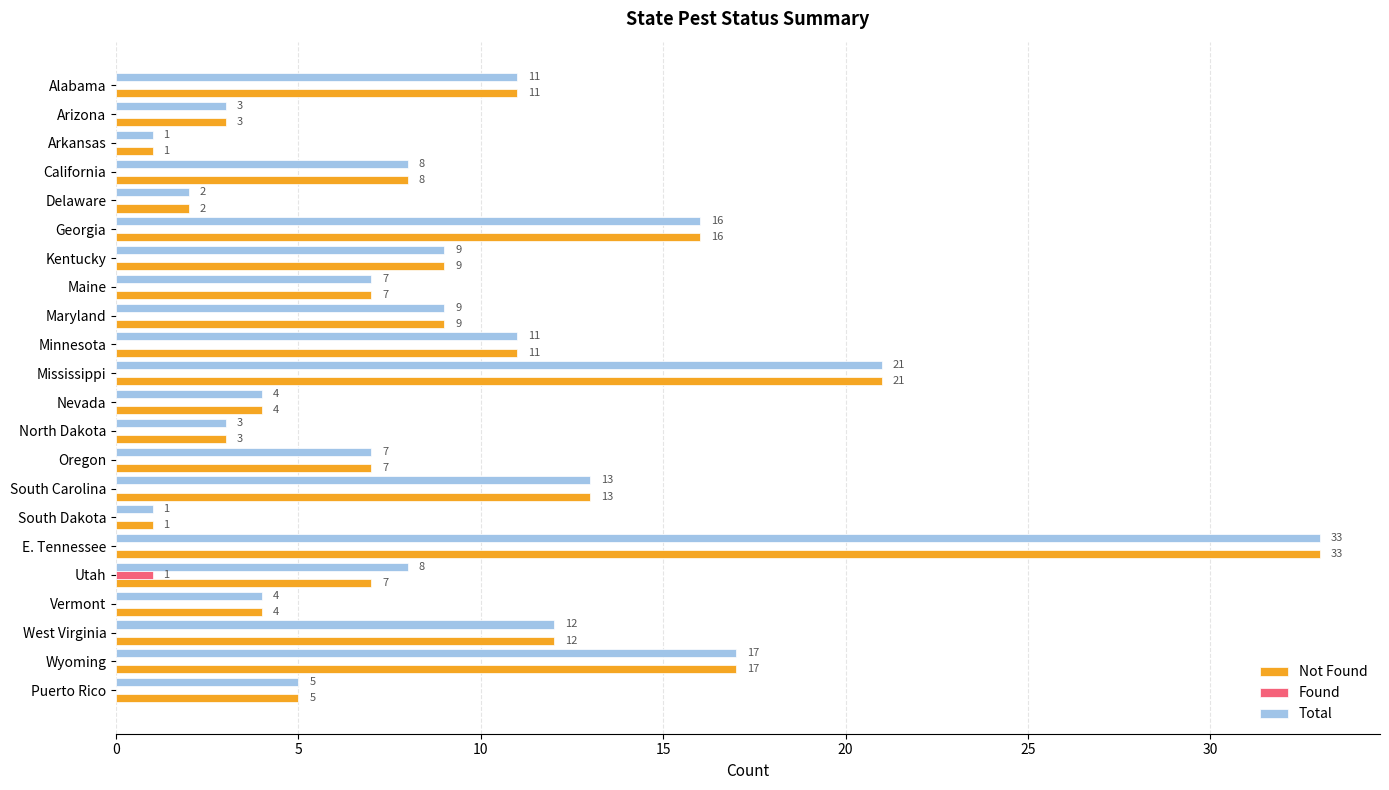

What is the greatest value displayed?

33